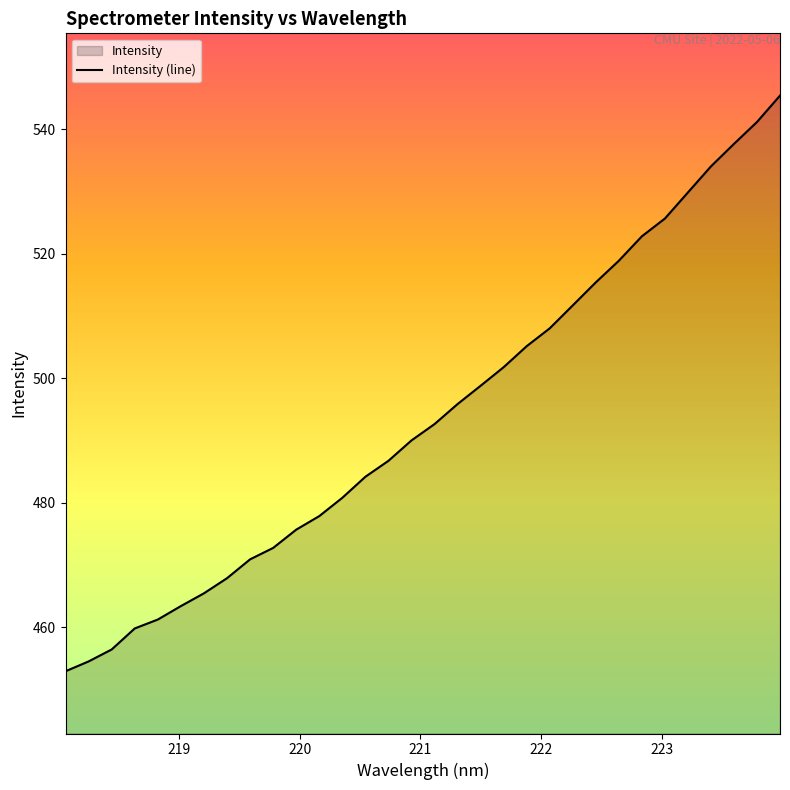

What is the greatest value displayed?

545.4